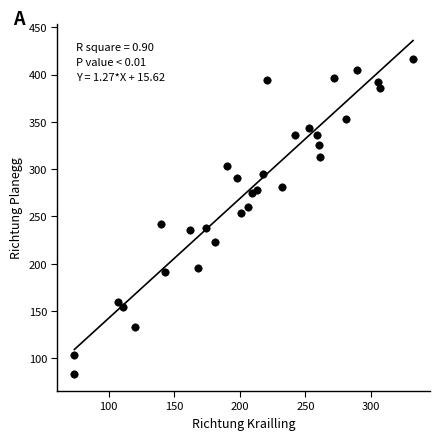

What is the range of X values (max minus min)?

258